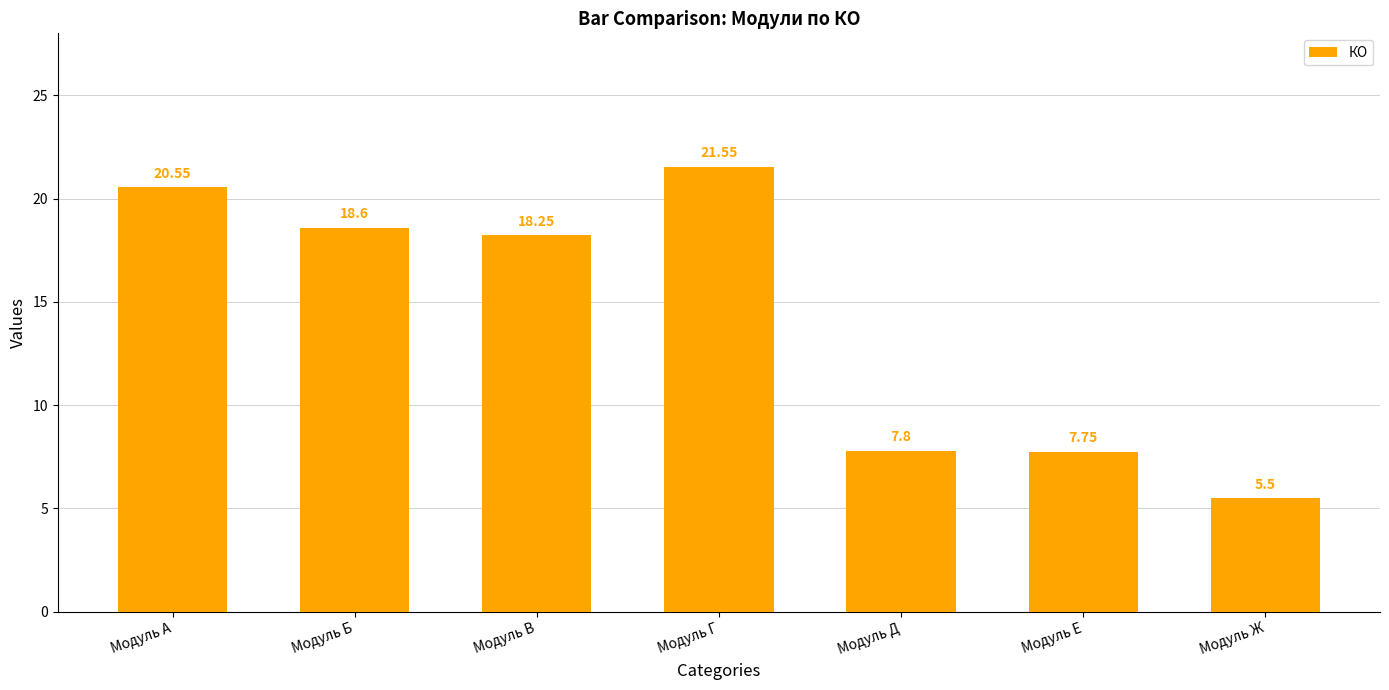

At which label is the value closest to 13?

Модуль Д